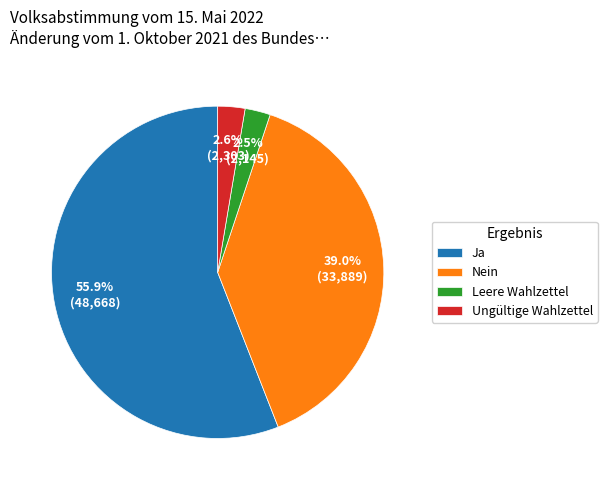

What is the largest slice in the pie chart?

Ja